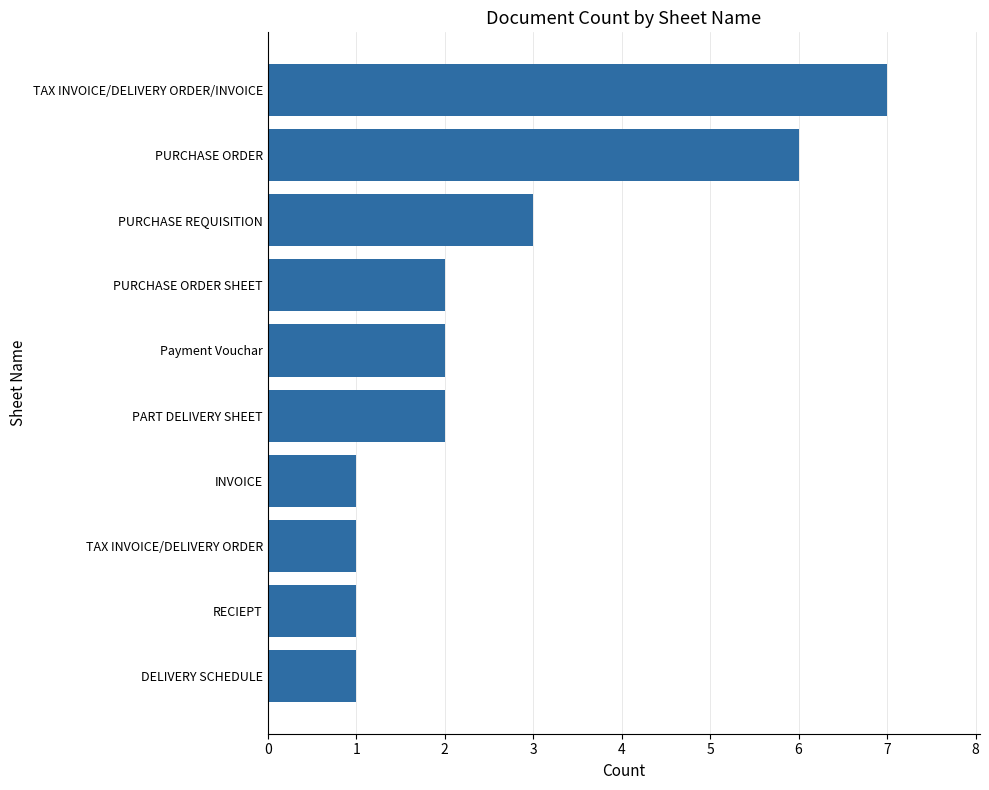

How many series are shown in this chart?

1